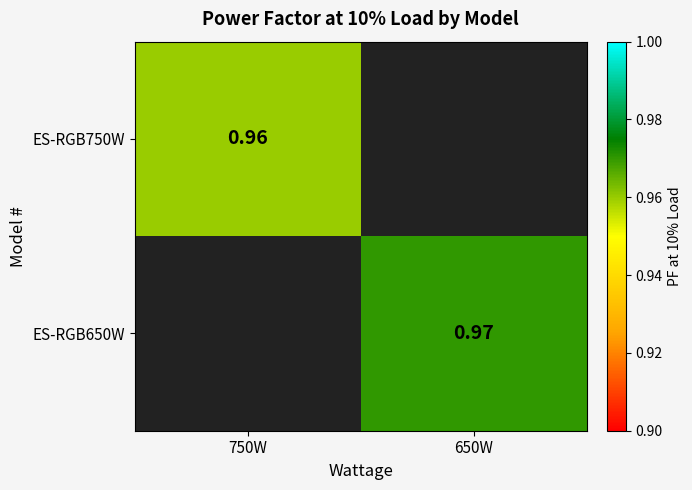

Is the value of ES-RGB650W at 650W greater than the value of ES-RGB750W at 750W?

Yes